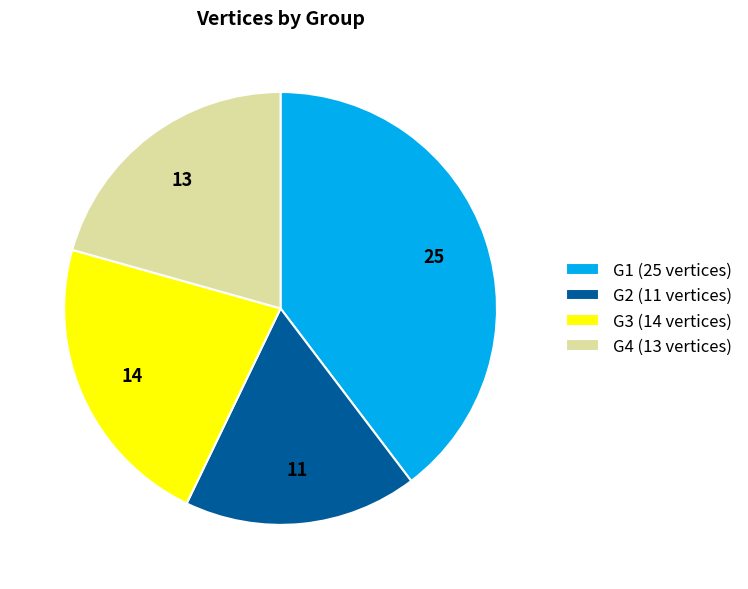

Count the number of slices in the pie.

4